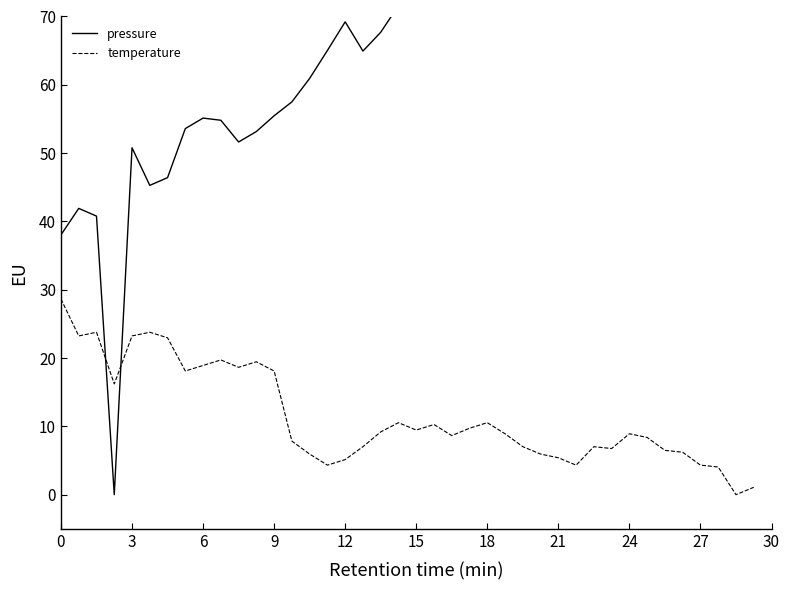

Which series has the largest total across all categories?

pressure